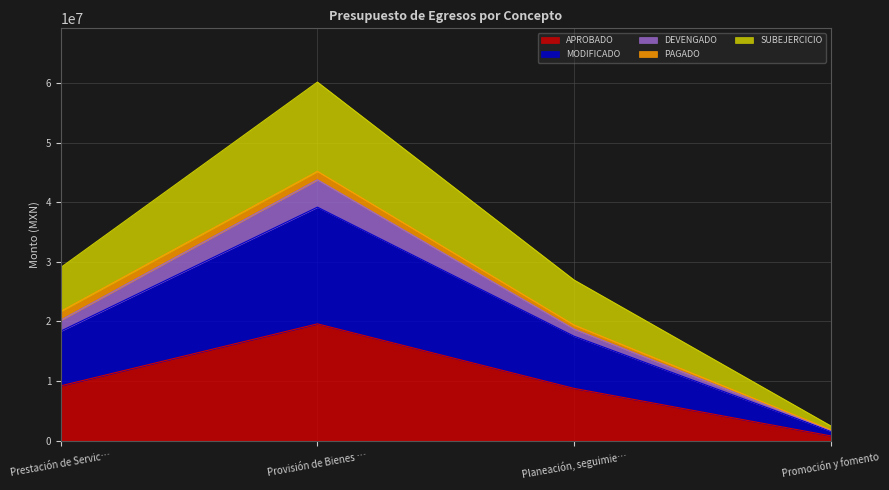

What is the label of the 3rd point from the right?

Provisión de Bienes …